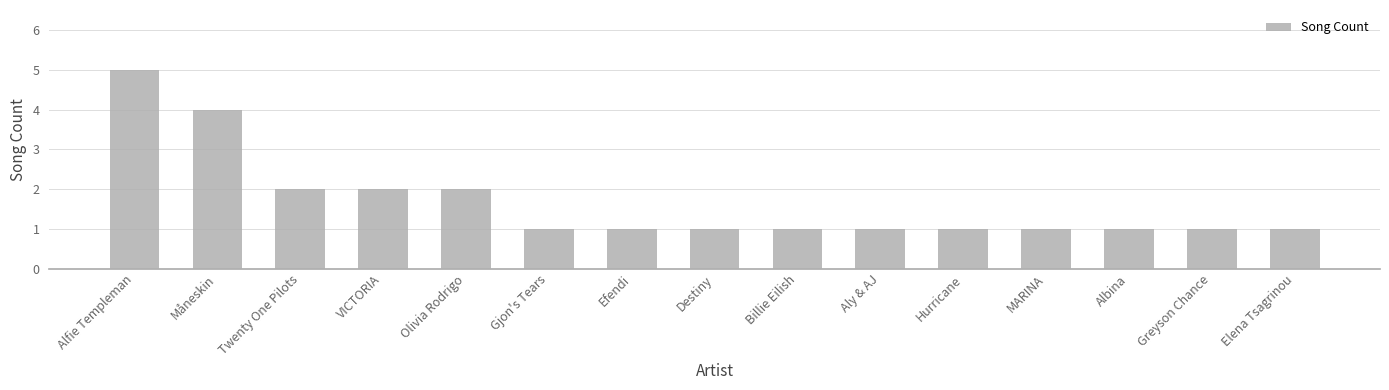

Which label corresponds to the largest value in the chart?

Alfie Templeman